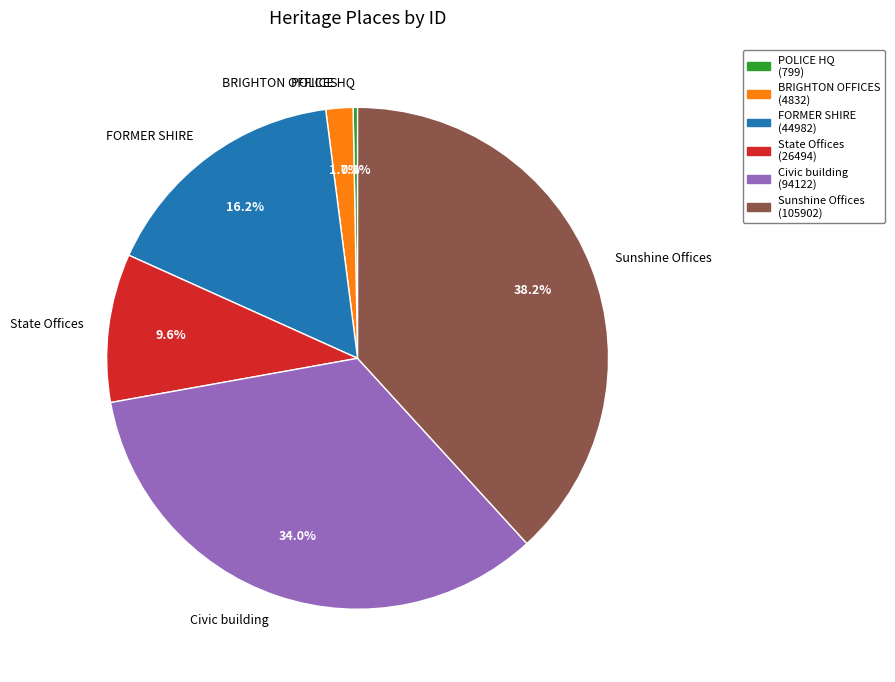

Count the number of slices in the pie.

6